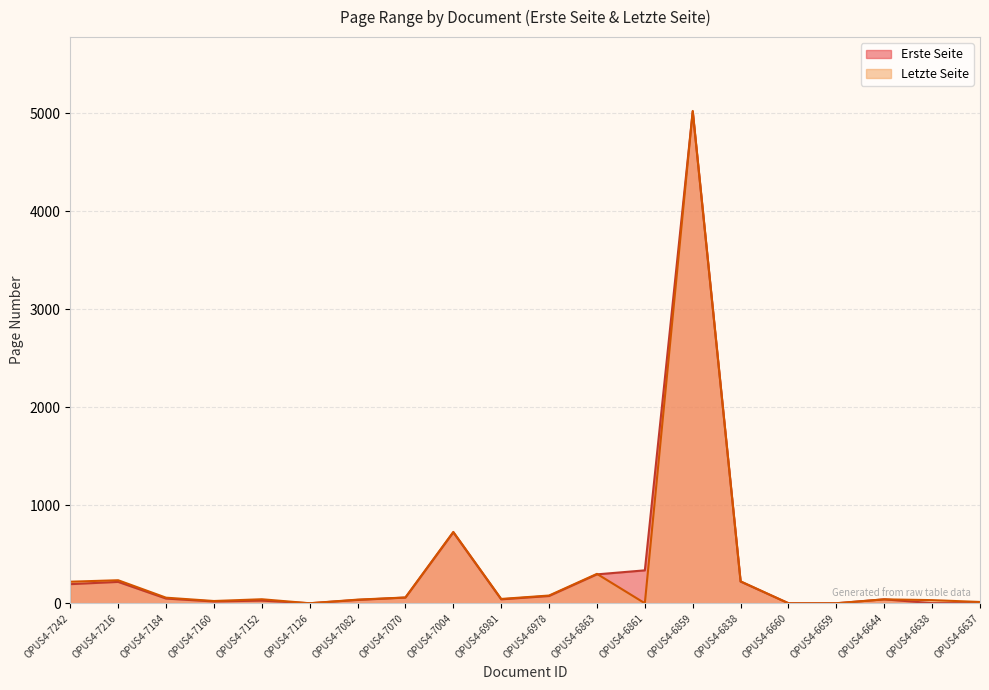

At which label does Erste Seite reach its peak?

OPUS4-6859